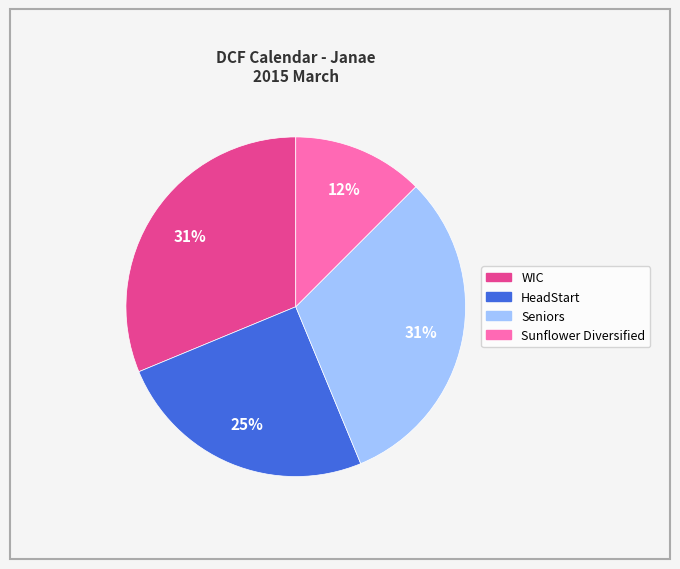

Combined, do Sunflower Diversified and Seniors account for over 50%?

No